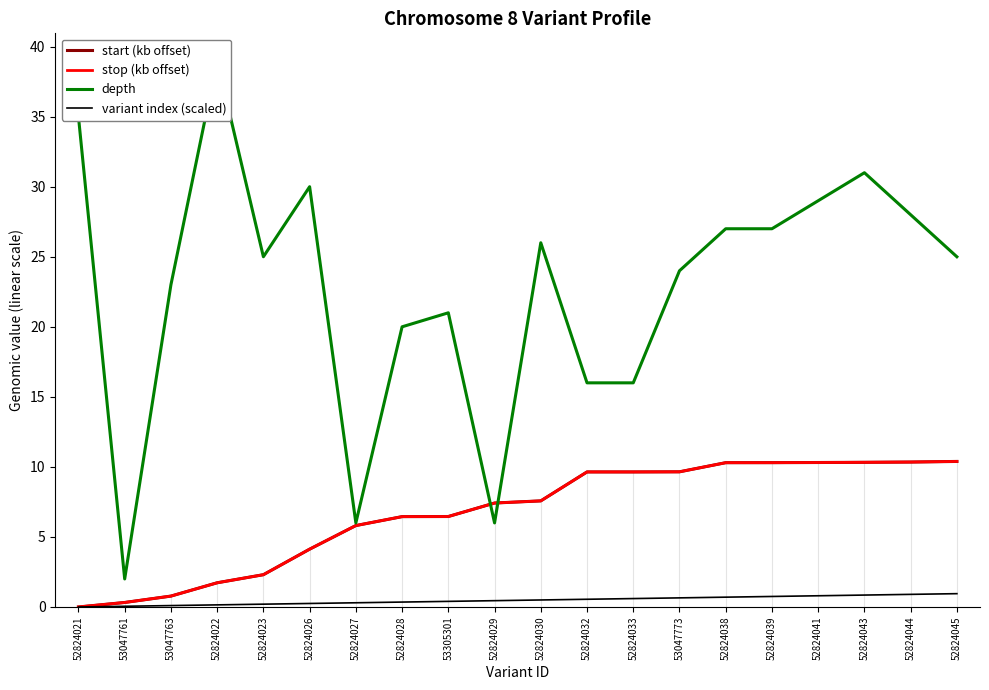

How many data points in variant index (scaled) are above 0?

19